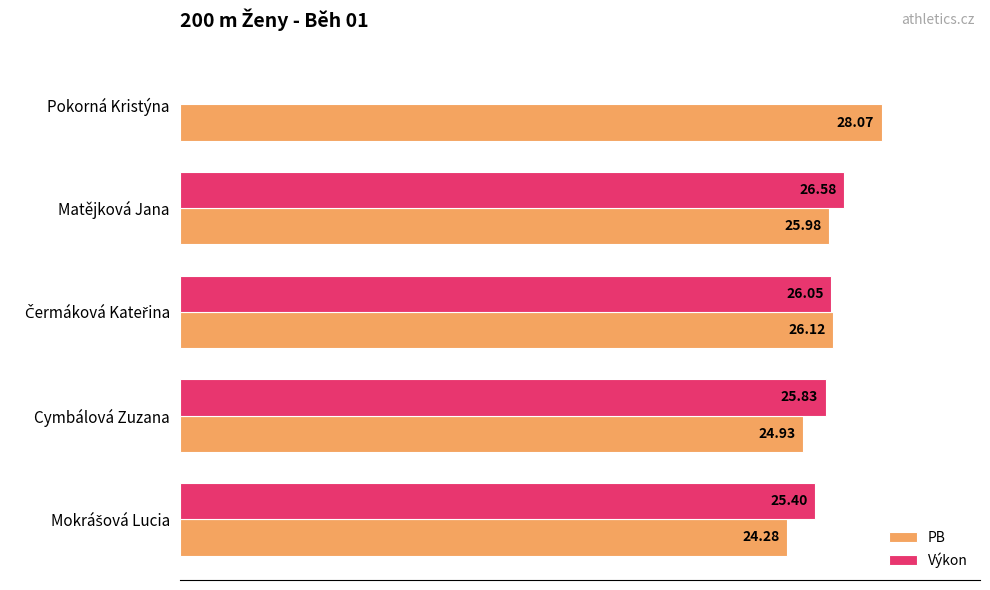

What are all the series names shown in the legend?

PB, Výkon